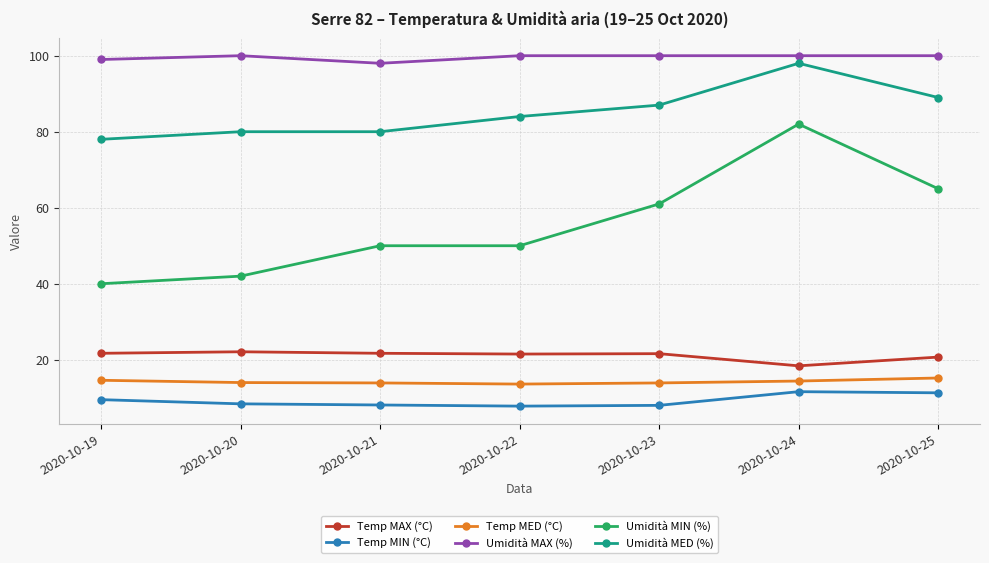

What is the maximum value for Temp MAX (°C)?

22.1